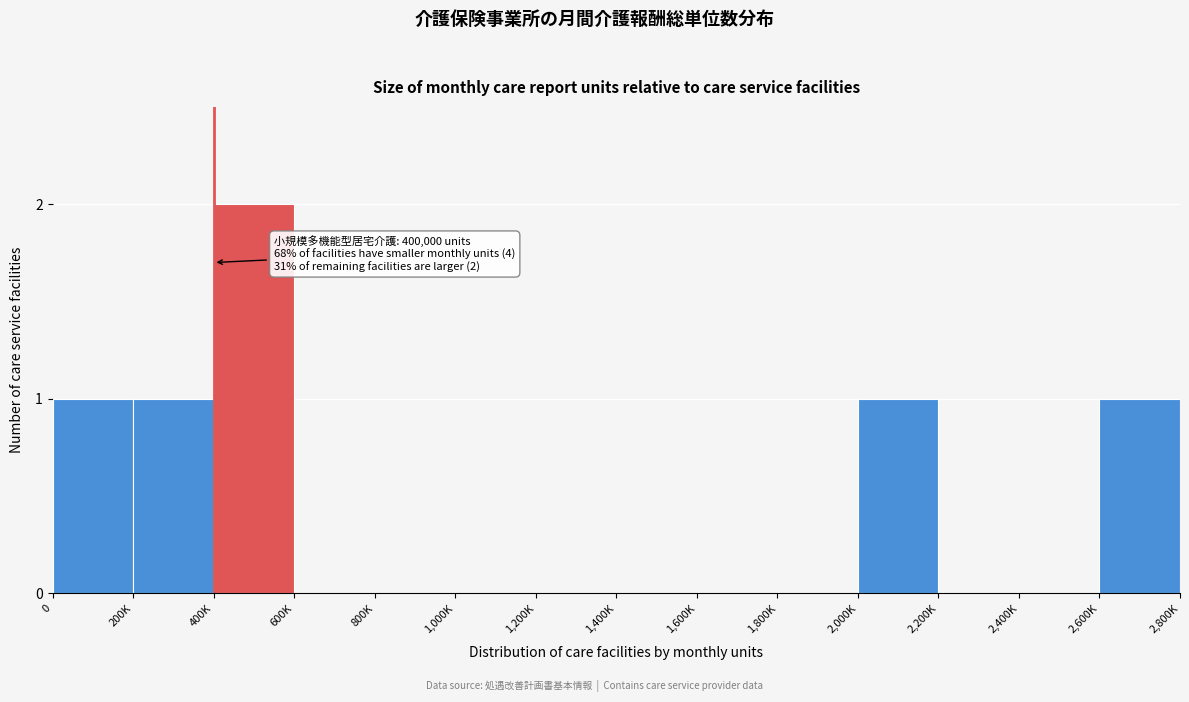

Reading left to right, what are all the values shown in this chart?

0=1	200K=1	400K=2	600K=0	800K=0	1,000K=0	1,200K=0	1,400K=0	1,600K=0	1,800K=0	2,000K=1	2,200K=0	2,400K=0	2,600K=1